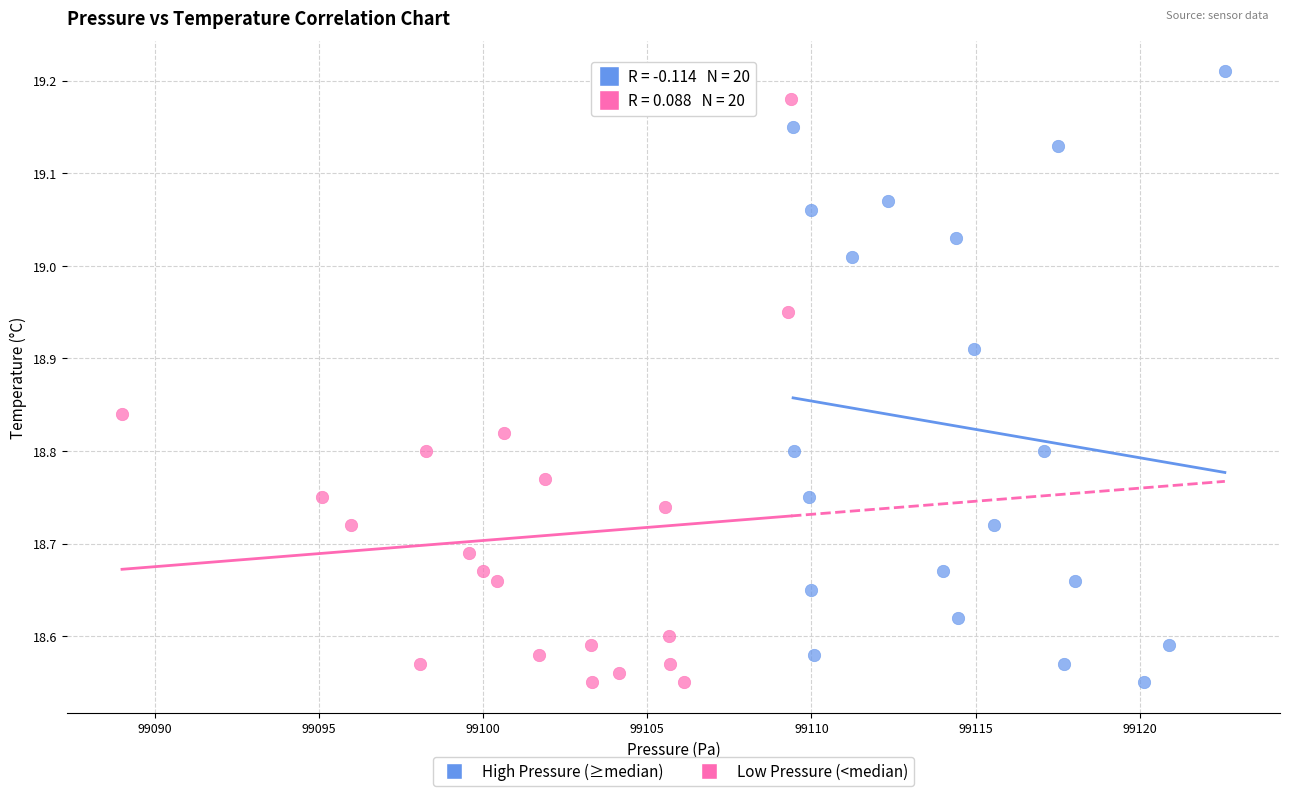

What are all the series names shown in the legend?

High Pressure (≥median), Low Pressure (<median)